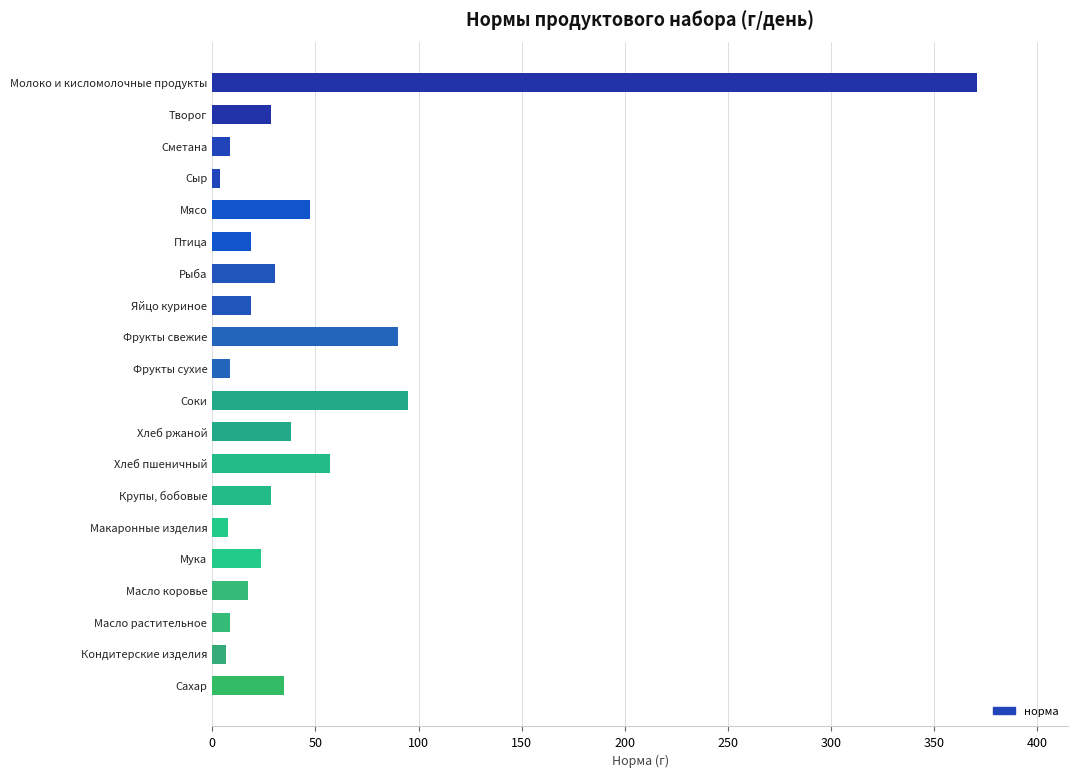

Is it true that the value at Соки is 24.7?

False